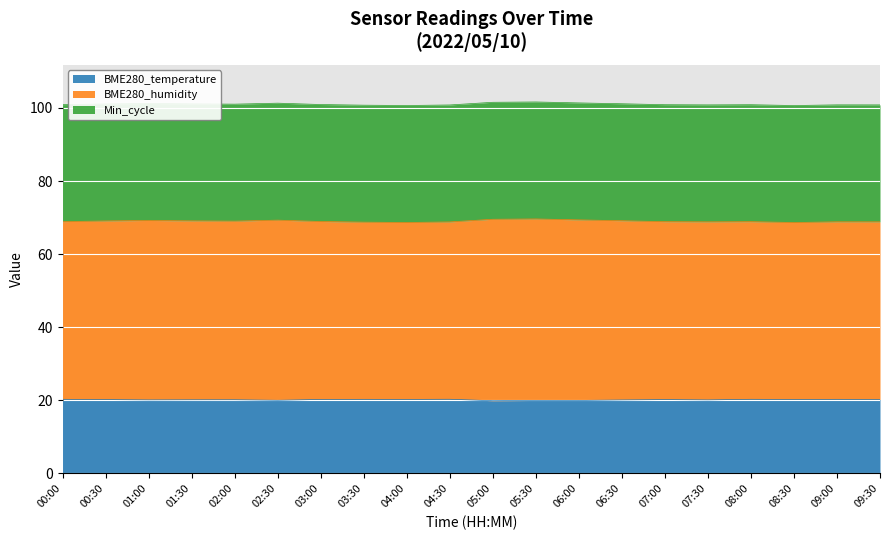

Is the value of BME280_humidity at 02:00 greater than the value of BME280_temperature at 02:00?

Yes